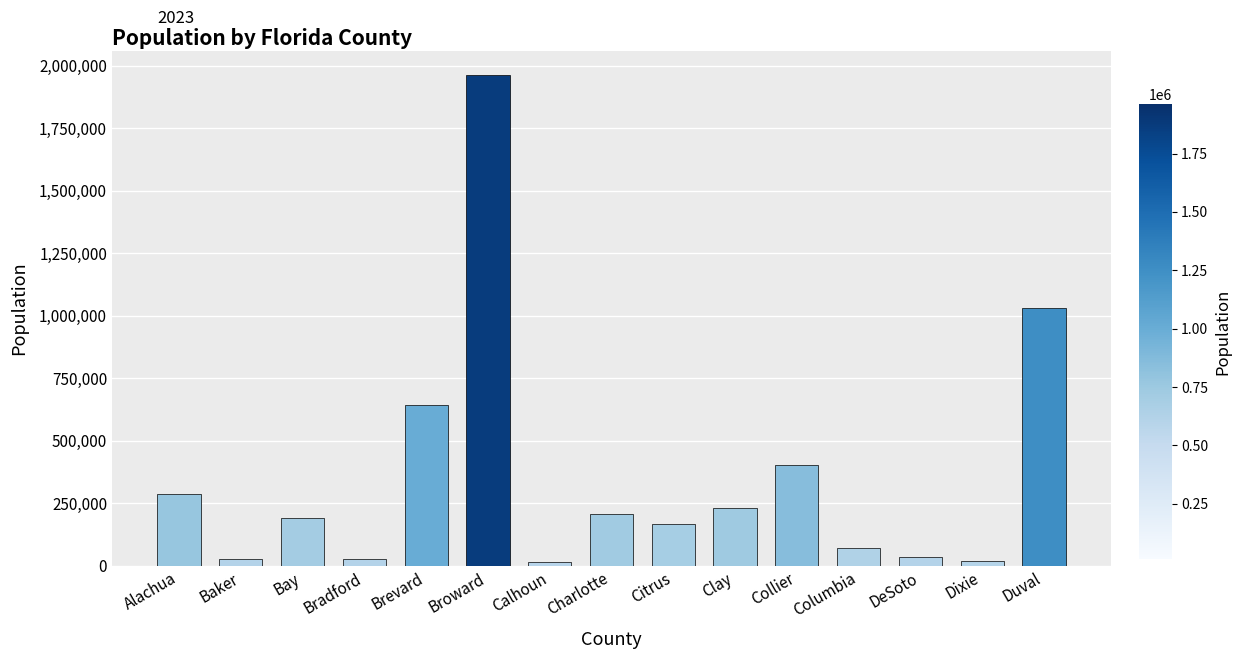

At which label is the value closest to 988000?

Duval